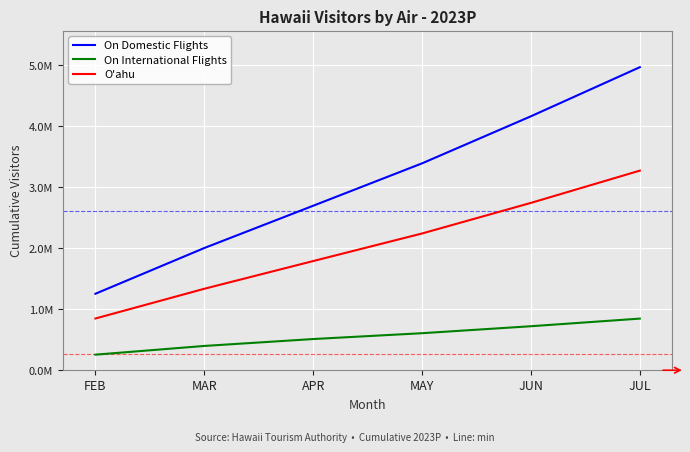

What is the greatest value displayed?

4967007.7